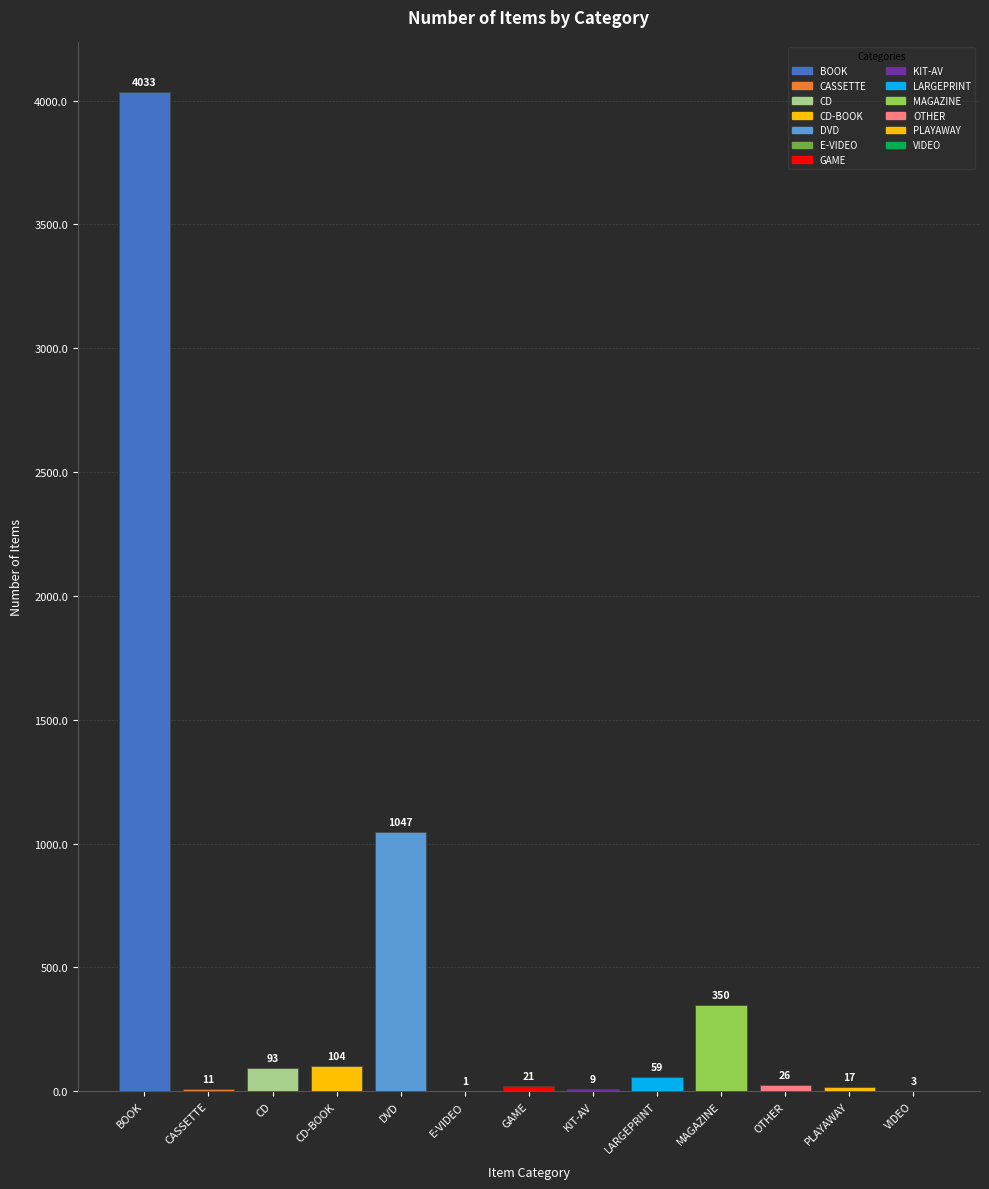

Between LARGEPRINT and E-VIDEO, which is larger?

LARGEPRINT